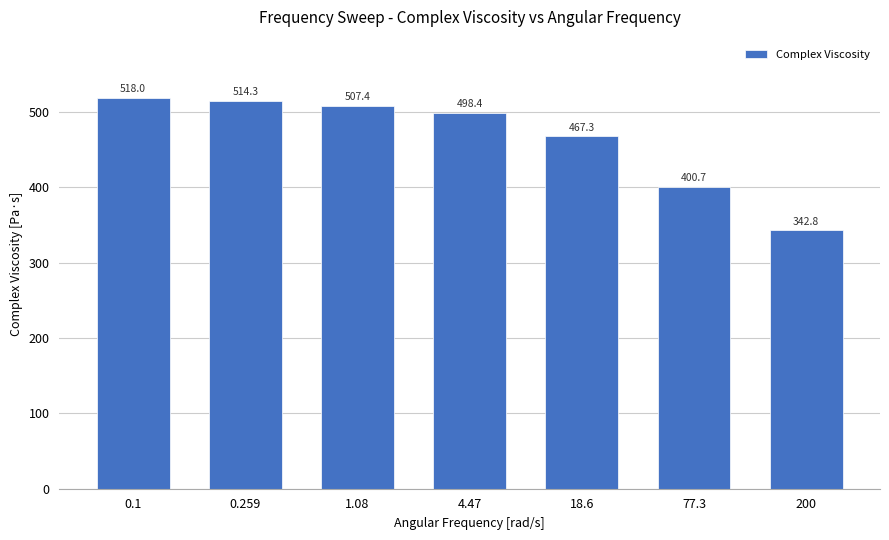

Rank the categories by value from lowest to highest.

200, 77.3, 18.6, 4.47, 1.08, 0.259, 0.1